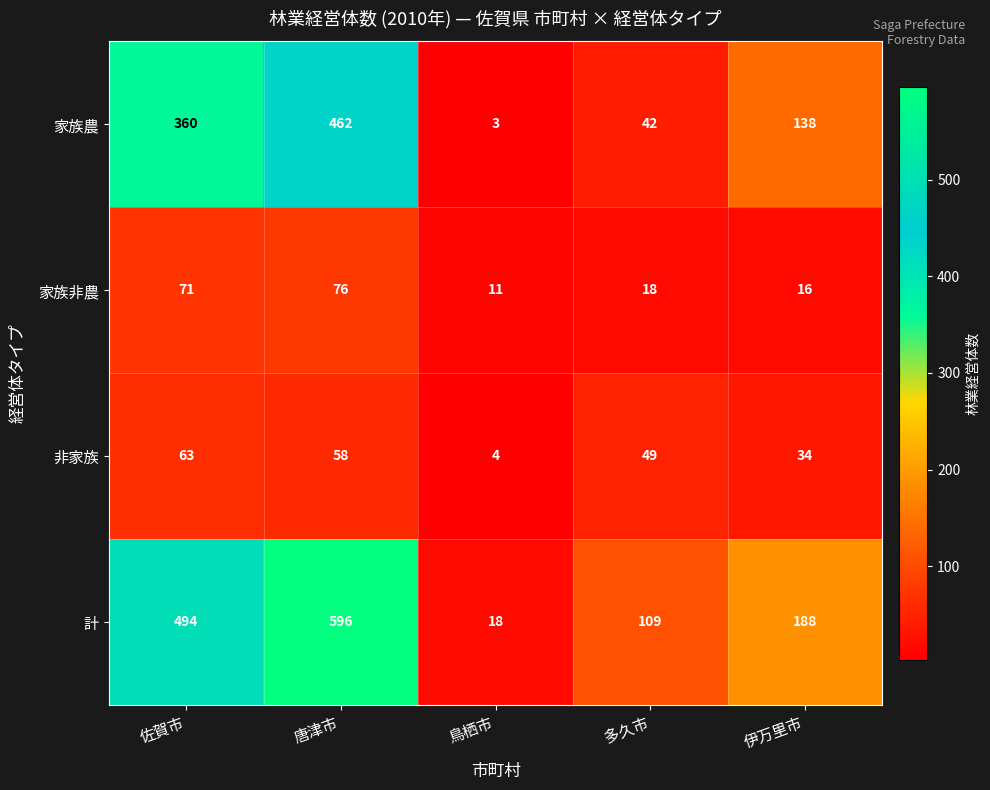

Count the number of categories in the chart.

5